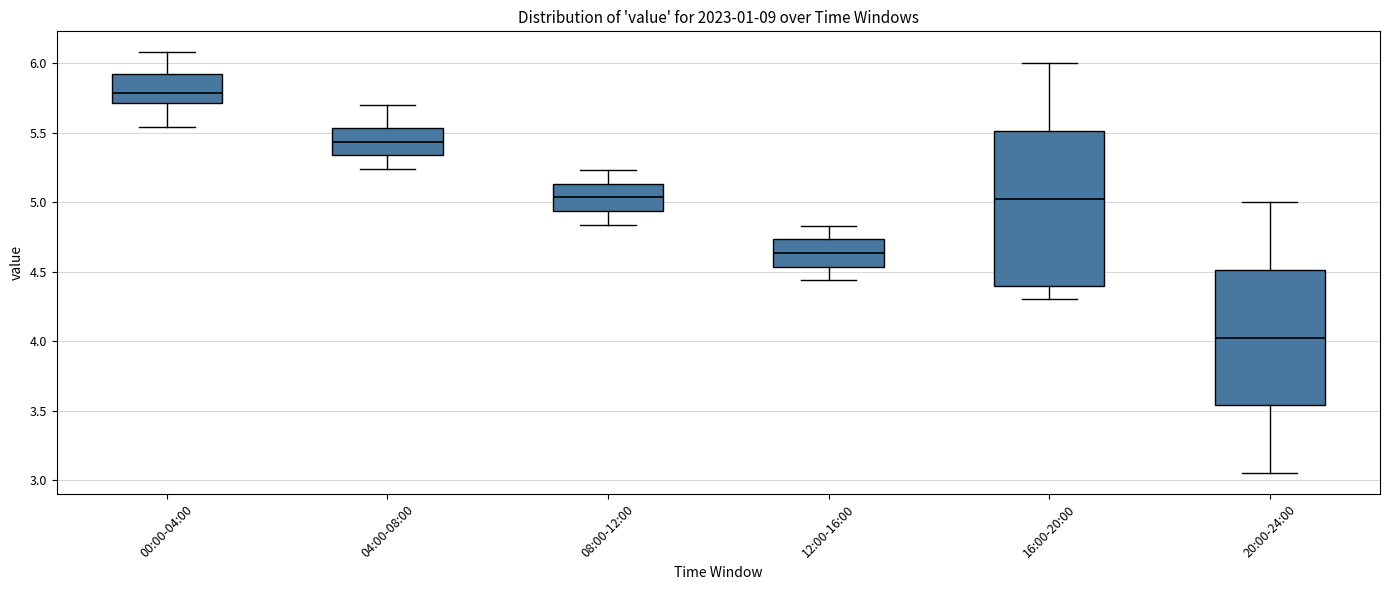

Which box has the highest median line?

00:00-04:00